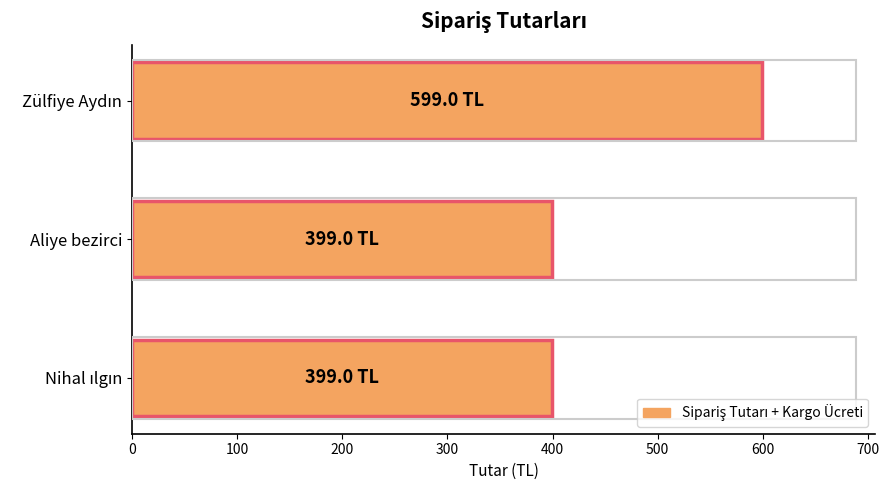

True or false: the data shows 399 at Aliye bezirci.

True